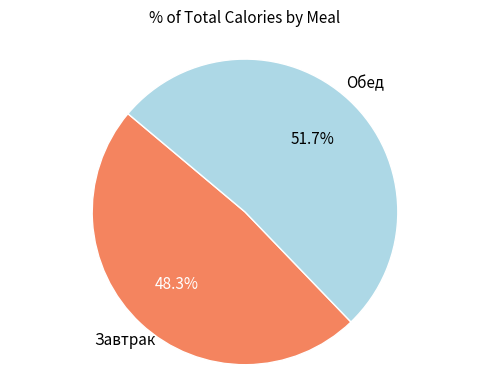

Is there any slice that represents more than half of the pie?

Yes